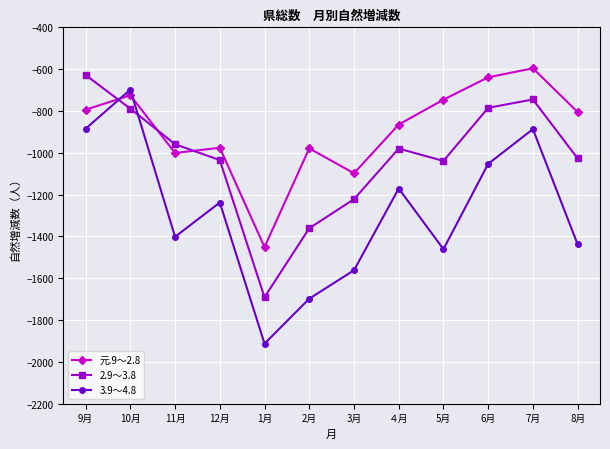

The value of 3.9～4.8 at 11月 is -1402. True or false?

True